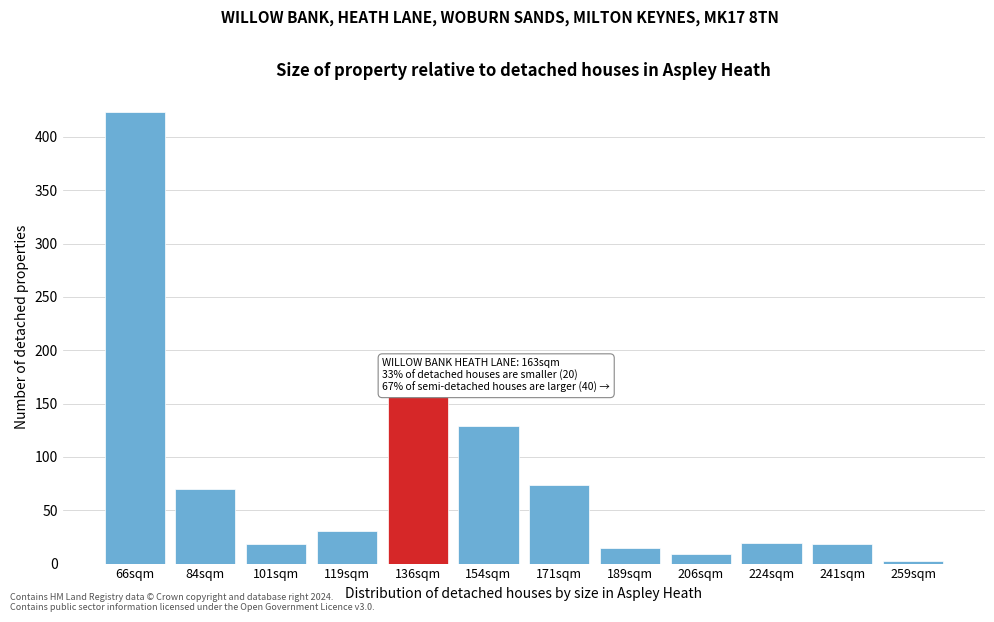

What is the label of the 2nd bar from the left?

84sqm